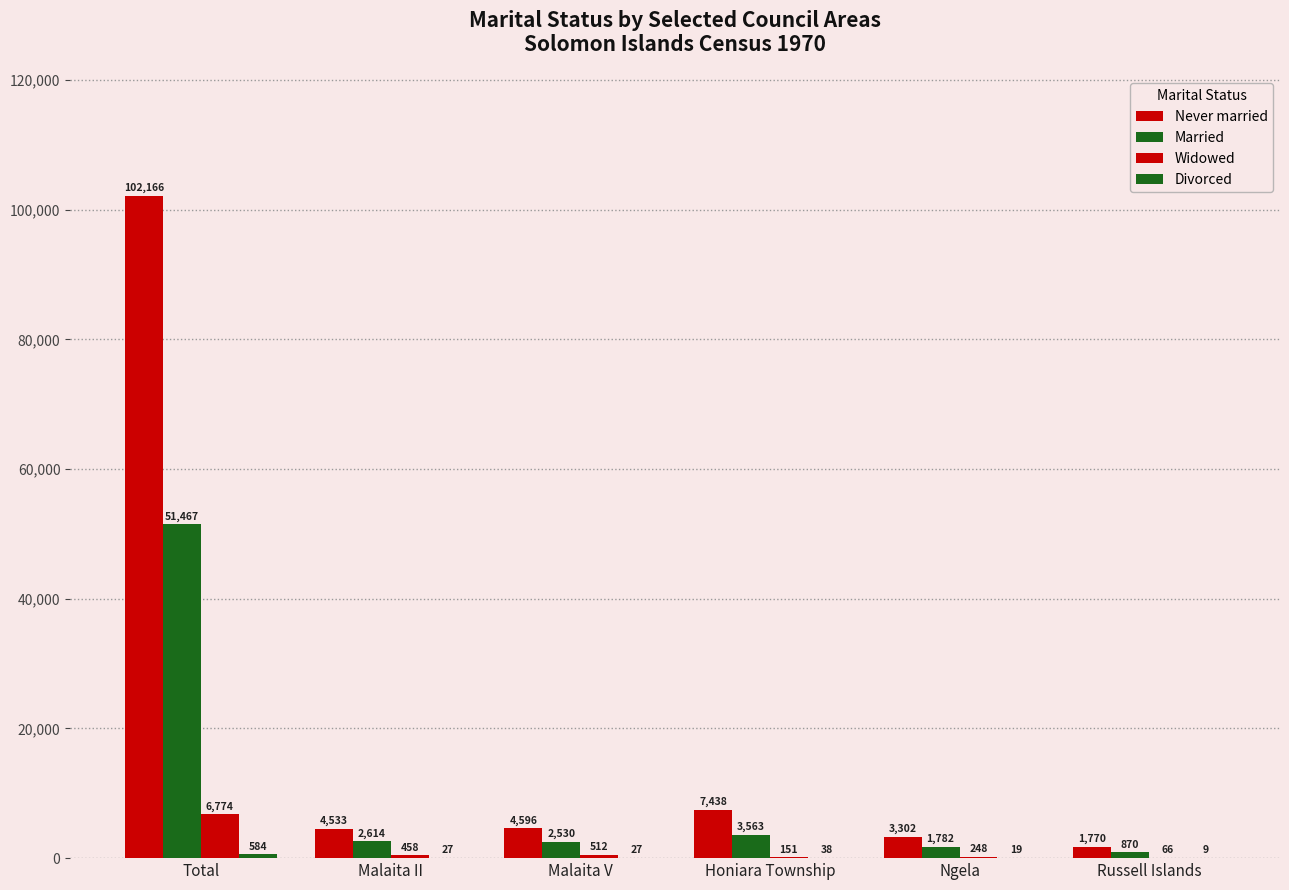

Reading right to left, what are all the values shown in this chart?

Never married: Russell Islands=1770	Ngela=3302	Honiara Township=7438	Malaita V=4596	Malaita II=4533	Total=102166
Married: Russell Islands=870	Ngela=1782	Honiara Township=3563	Malaita V=2530	Malaita II=2614	Total=51467
Widowed: Russell Islands=66	Ngela=248	Honiara Township=151	Malaita V=512	Malaita II=458	Total=6774
Divorced: Russell Islands=9	Ngela=19	Honiara Township=38	Malaita V=27	Malaita II=27	Total=584